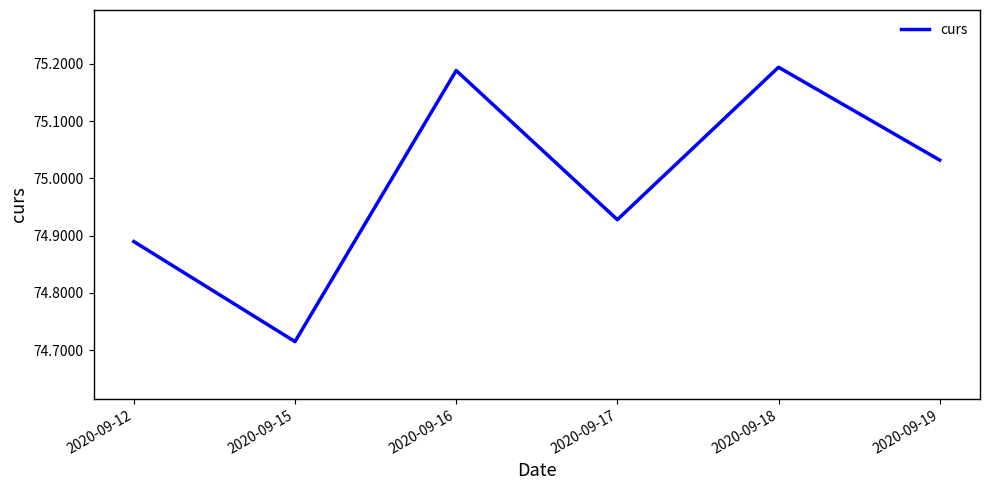

What is the difference between the maximum and minimum values?

0.5